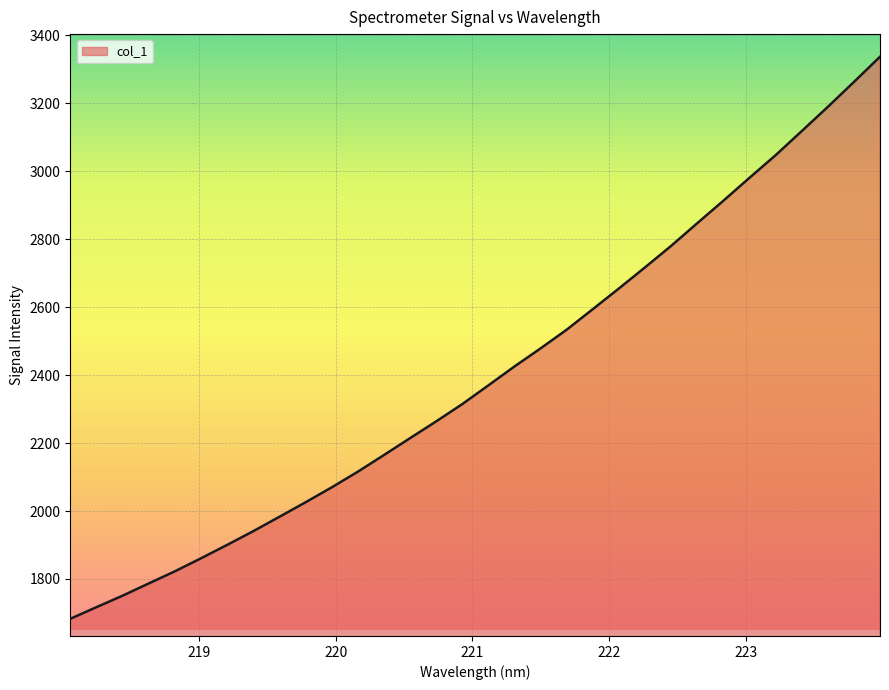

What is the maximum value shown in the chart?

3337.2